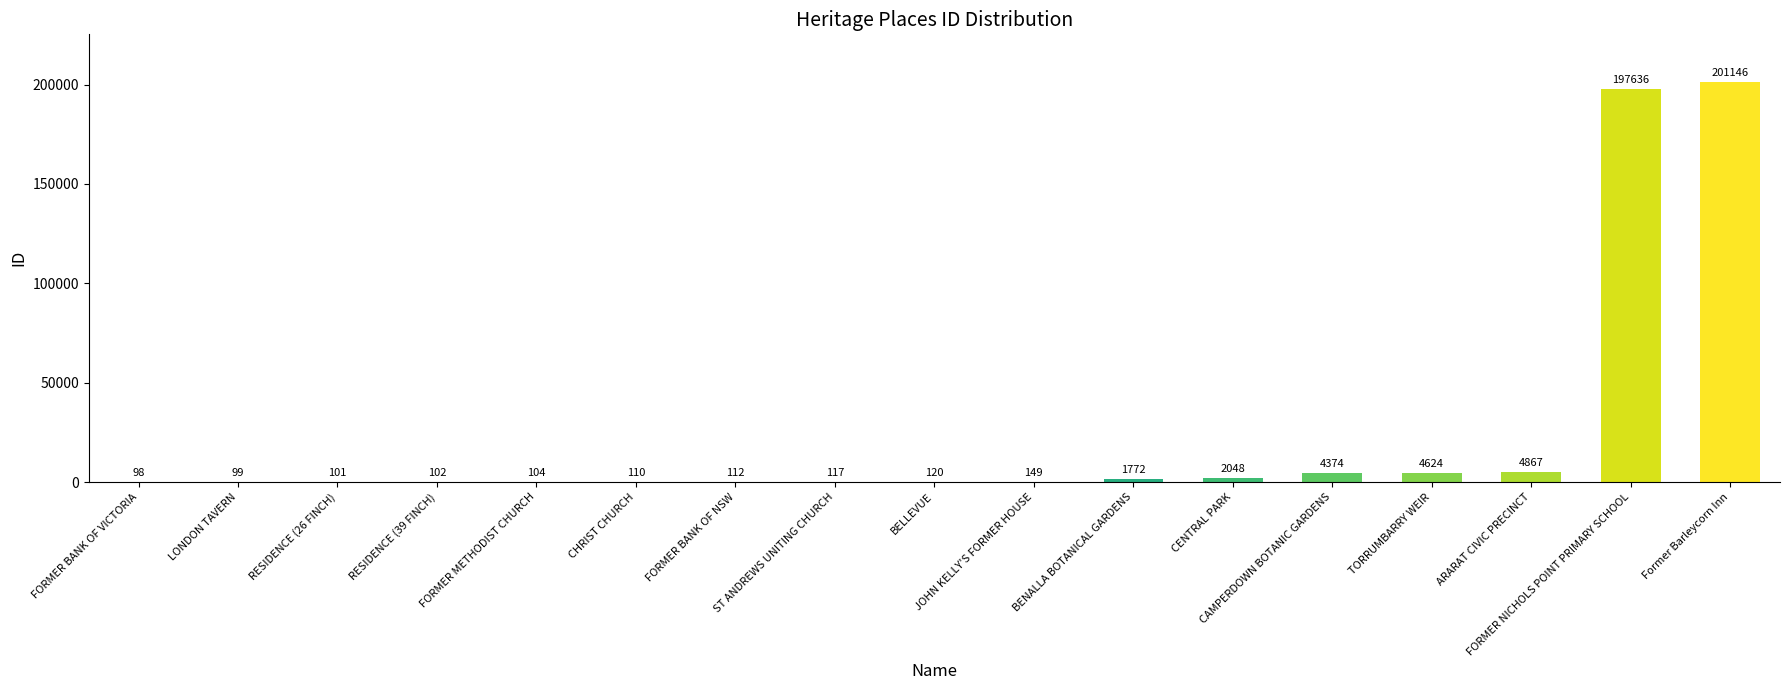

True or false: the data shows 197636 at FORMER NICHOLS POINT PRIMARY SCHOOL.

True